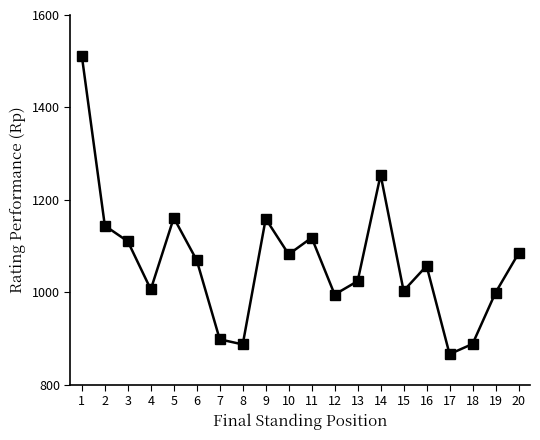

What is the value of the 13th point from the left?

1024